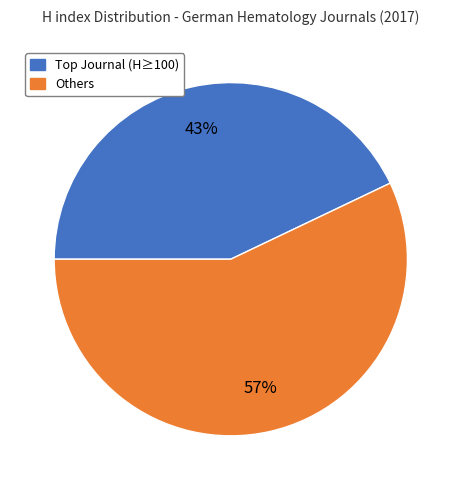

True or false: Others accounts for 65% of the total.

False